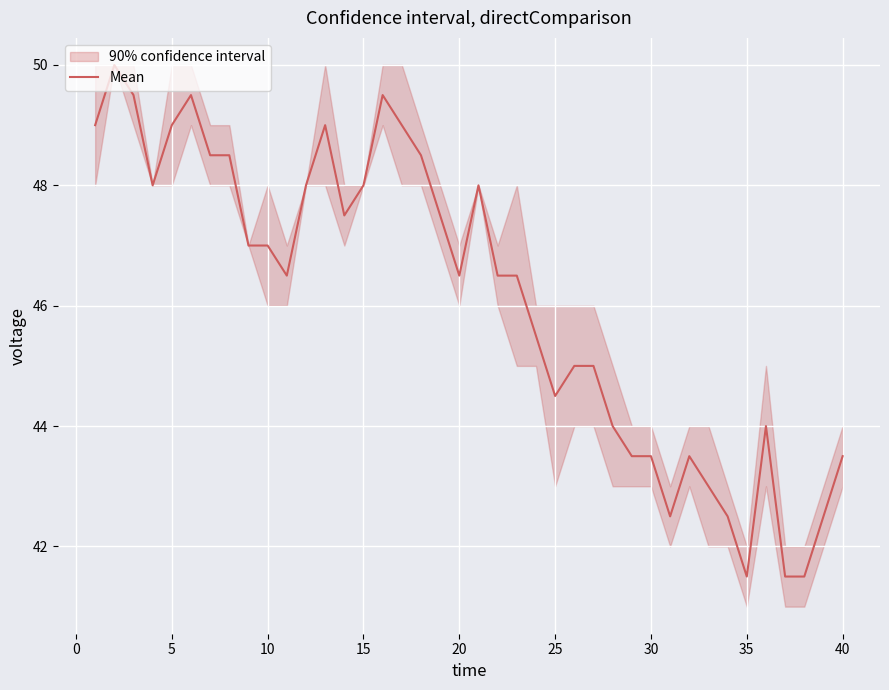

How many interior local peaks (higher than both neighbors) does the data have?

7